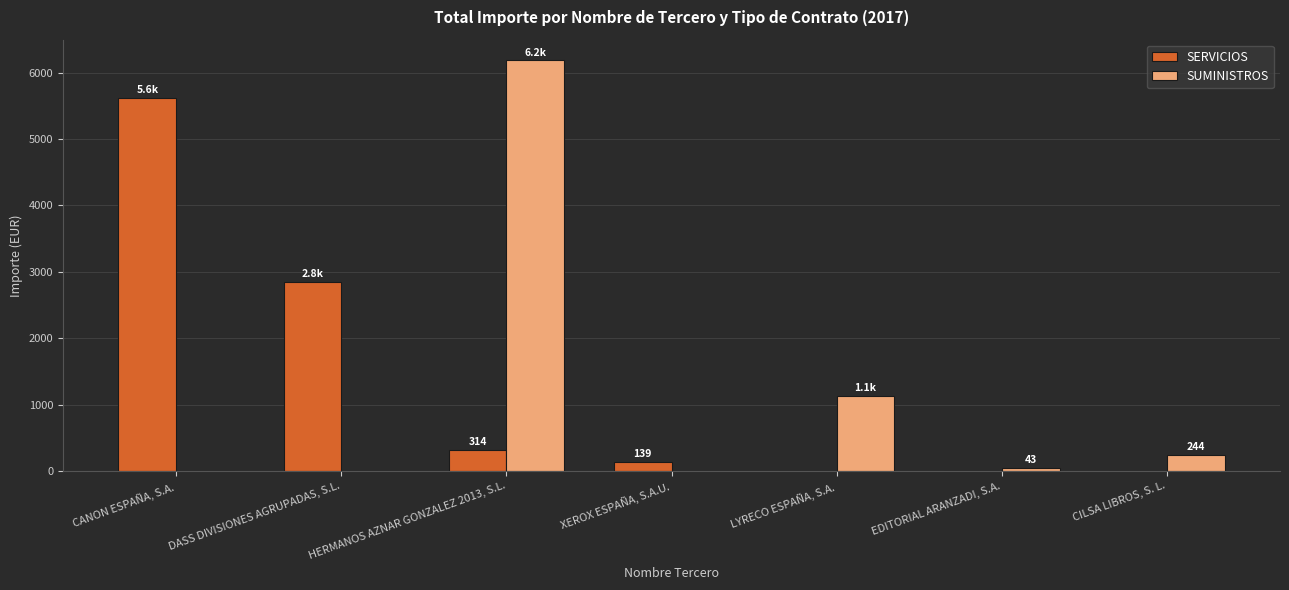

Between HERMANOS AZNAR GONZALEZ 2013, S.L. and XEROX ESPAÑA, S.A.U., which series saw the biggest shift?

SUMINISTROS